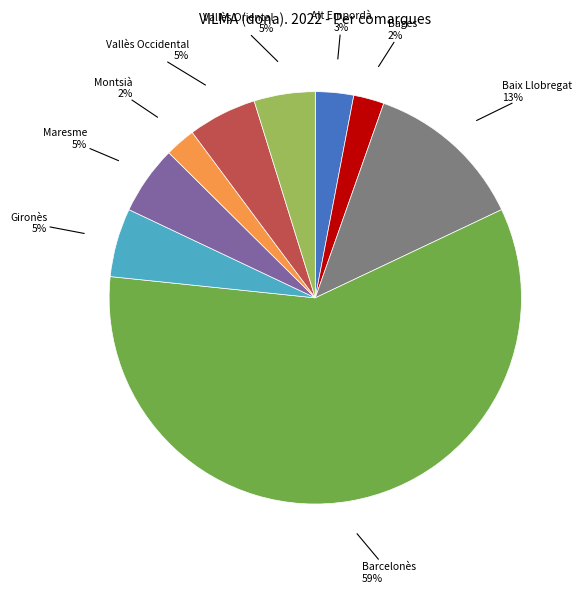

Is there a majority slice in this chart?

Yes